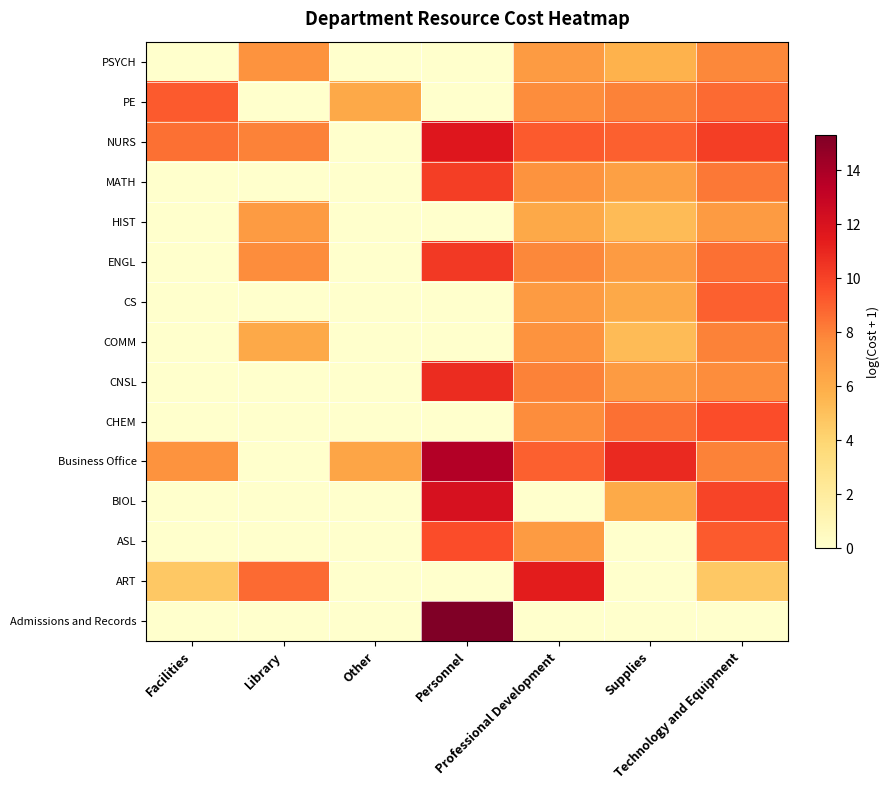

Which category has the lowest value across all series?

Facilities